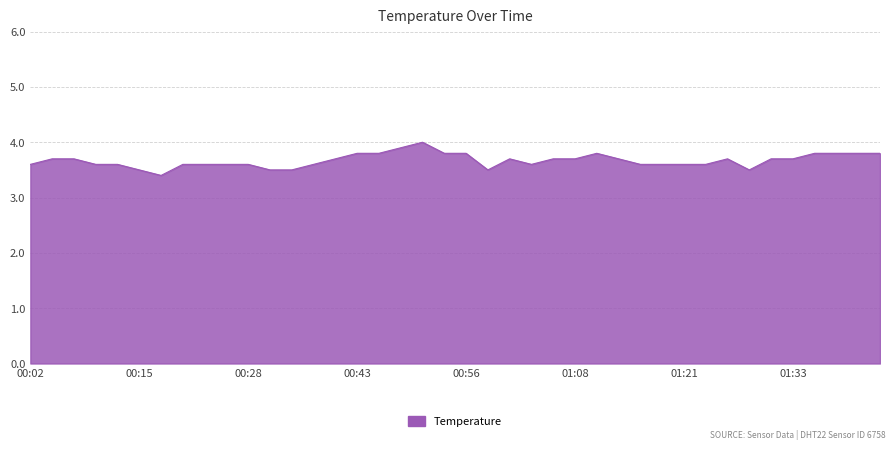

What is the smallest value displayed?

3.4